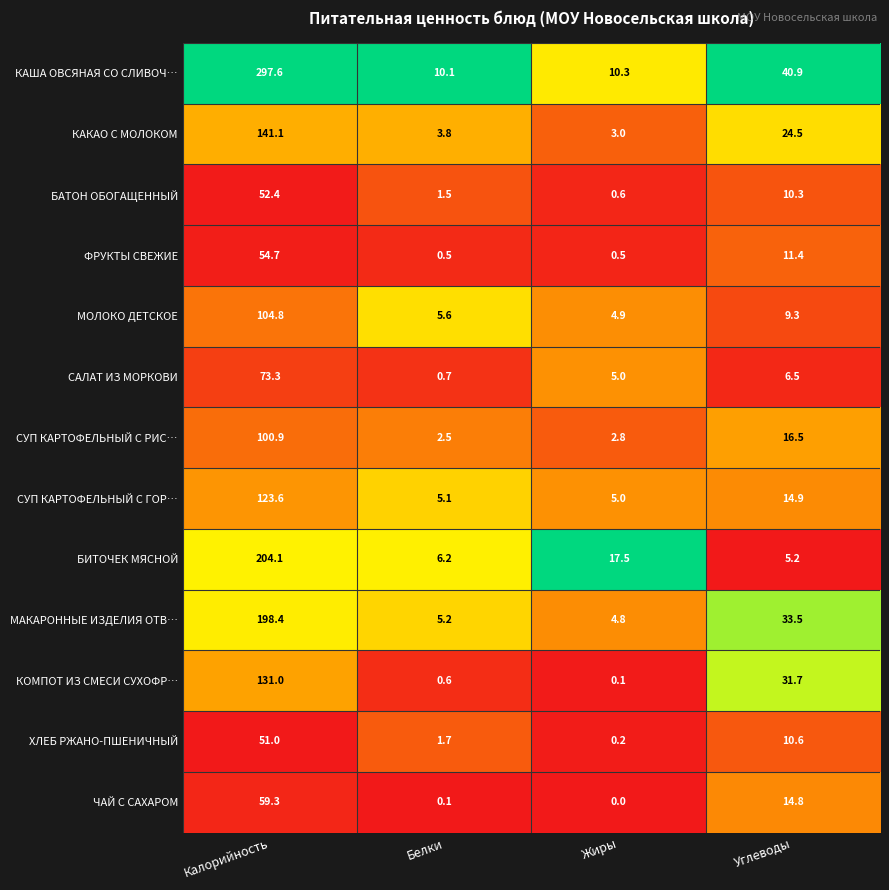

The value of БИТОЧЕК МЯСНОЙ at Жиры is 17.5. True or false?

True